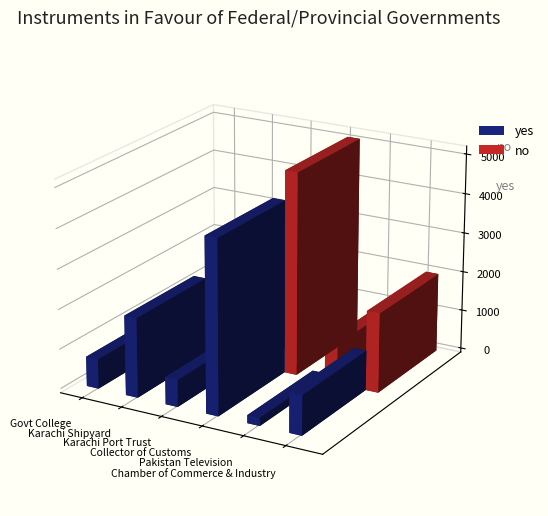

Where does the no series first go above 2000?

Collector of Customs